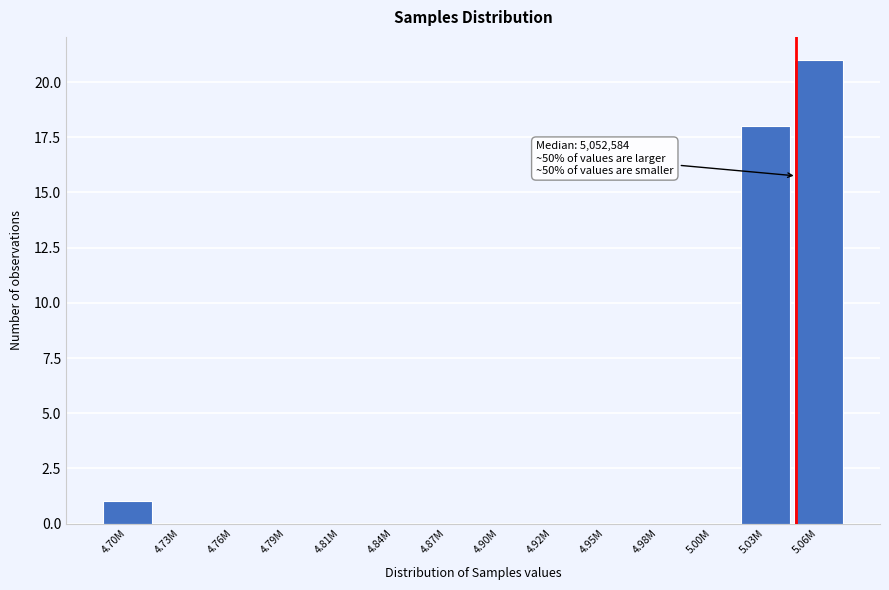

Reading left to right, list all the values displayed in this chart.

4.70M=1	4.73M=0	4.76M=0	4.79M=0	4.81M=0	4.84M=0	4.87M=0	4.90M=0	4.92M=0	4.95M=0	4.98M=0	5.00M=0	5.03M=18	5.06M=21